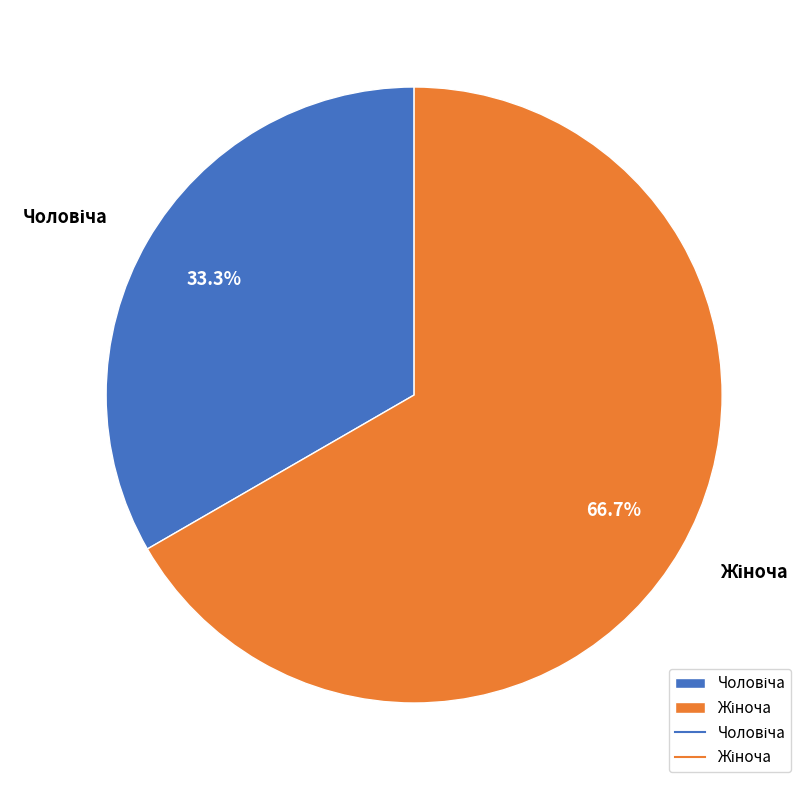

Is there any slice that represents more than half of the pie?

Yes